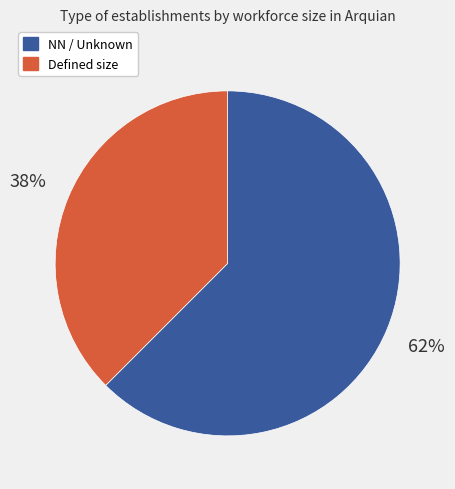

Is there any slice that represents more than half of the pie?

Yes